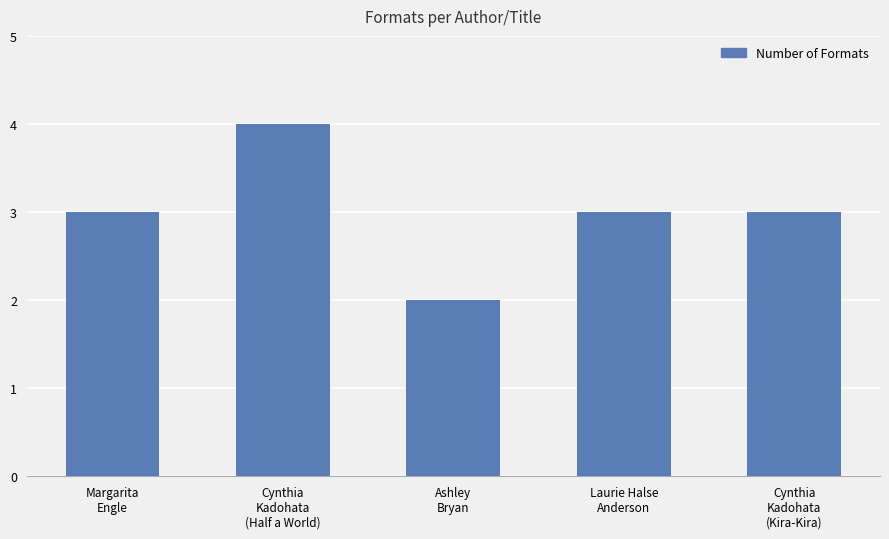

The value at Cynthia
Kadohata
(Kira-Kira) is 3. True or false?

True